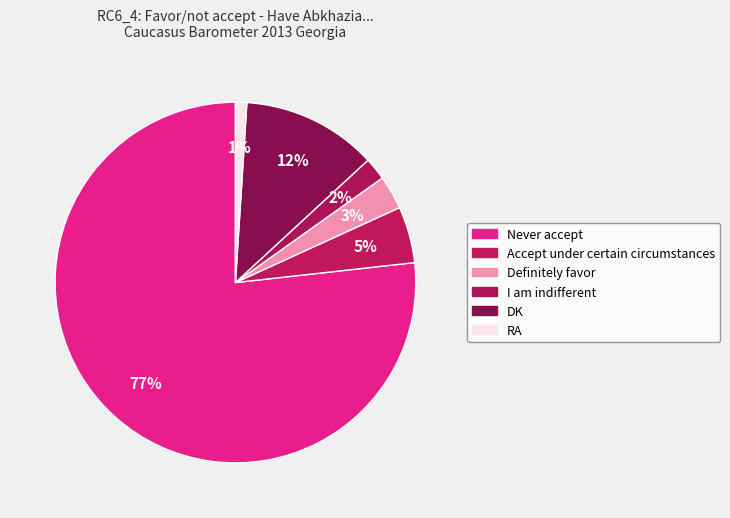

To the nearest percent, what is the average slice percentage?

17%